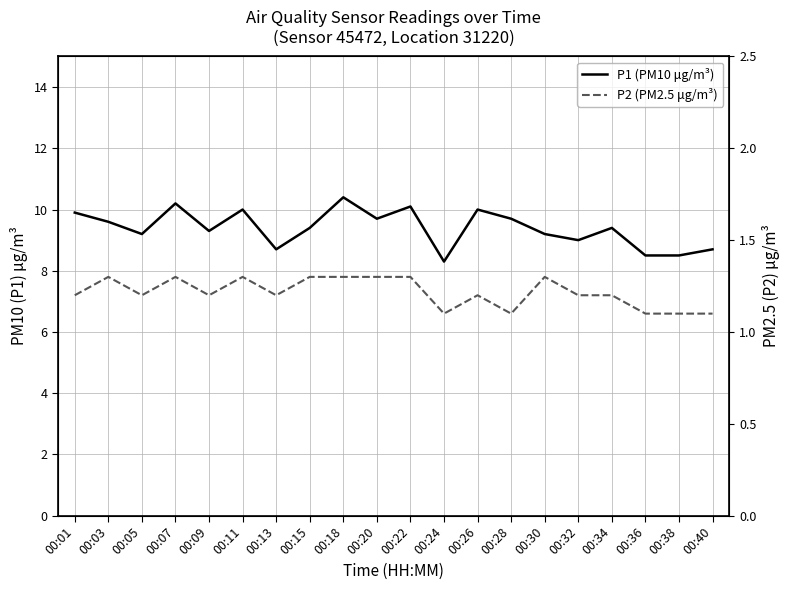

Is this an area chart (filled region under the line)?

No